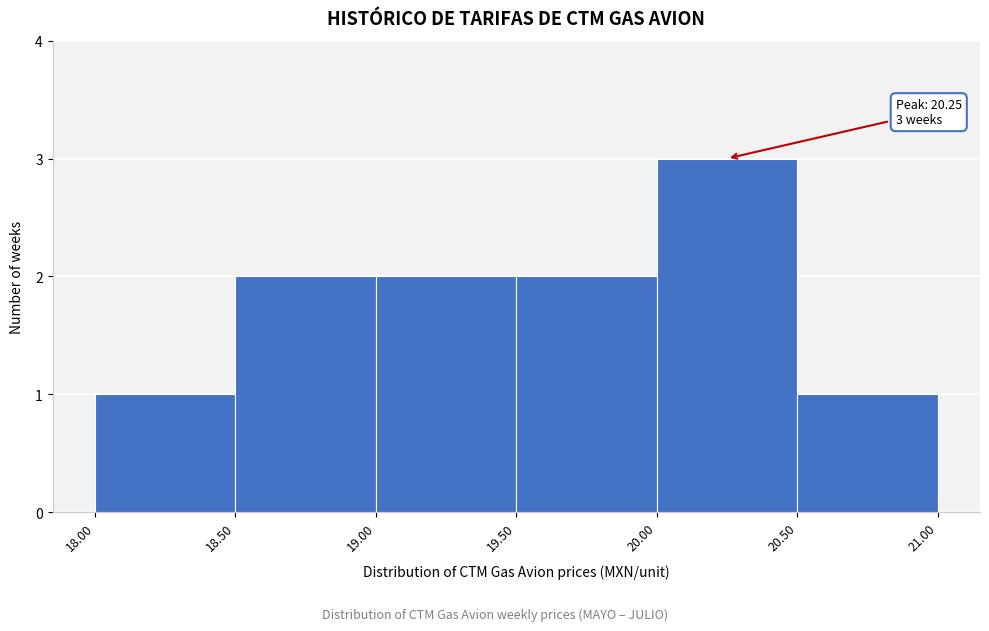

Over which range of the x-axis is the bar tallest?

20.00 to 20.50